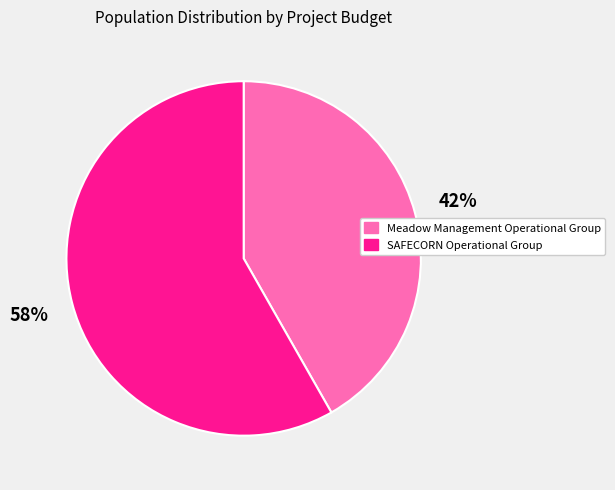

Do Meadow Management Operational Group and SAFECORN Operational Group together represent more than half of the pie?

Yes